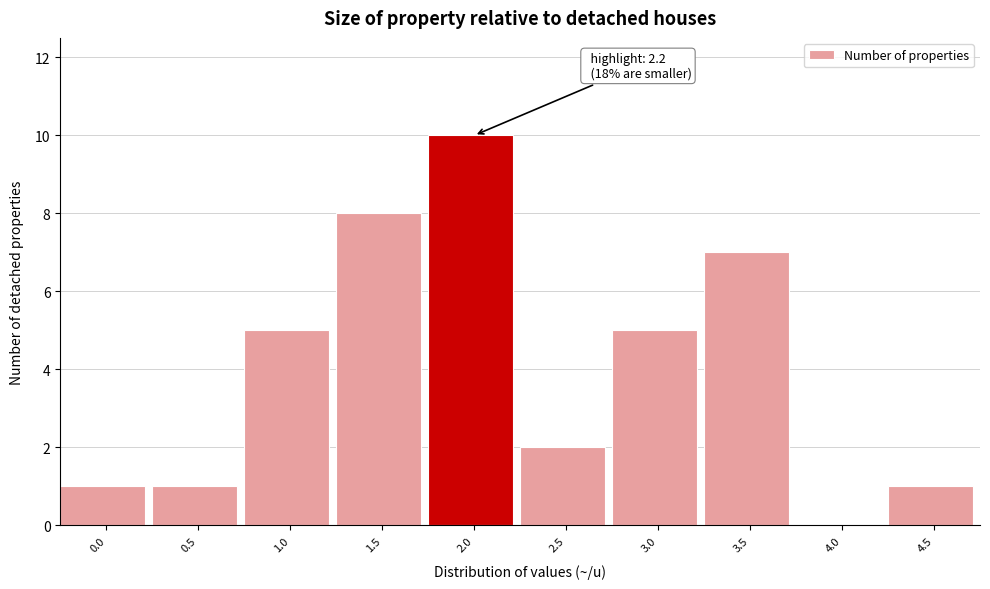

Reading left to right, extract all data points from this chart.

0.0=1	0.5=1	1.0=5	1.5=8	2.0=10	2.5=2	3.0=5	3.5=7	4.0=0	4.5=1